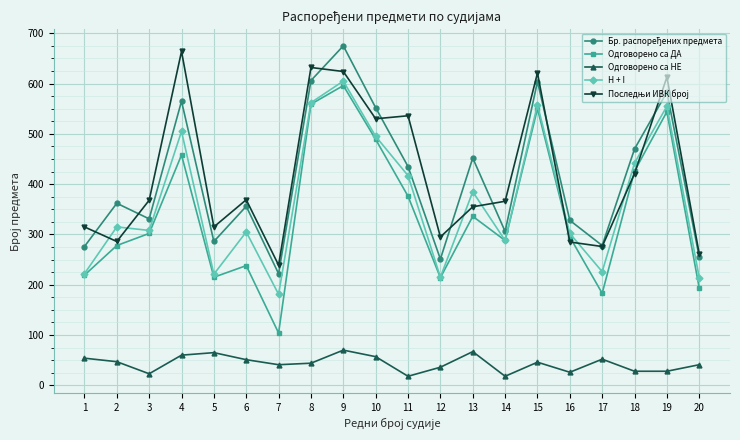

Where is the first local maximum for Одговорено са ДА?

4